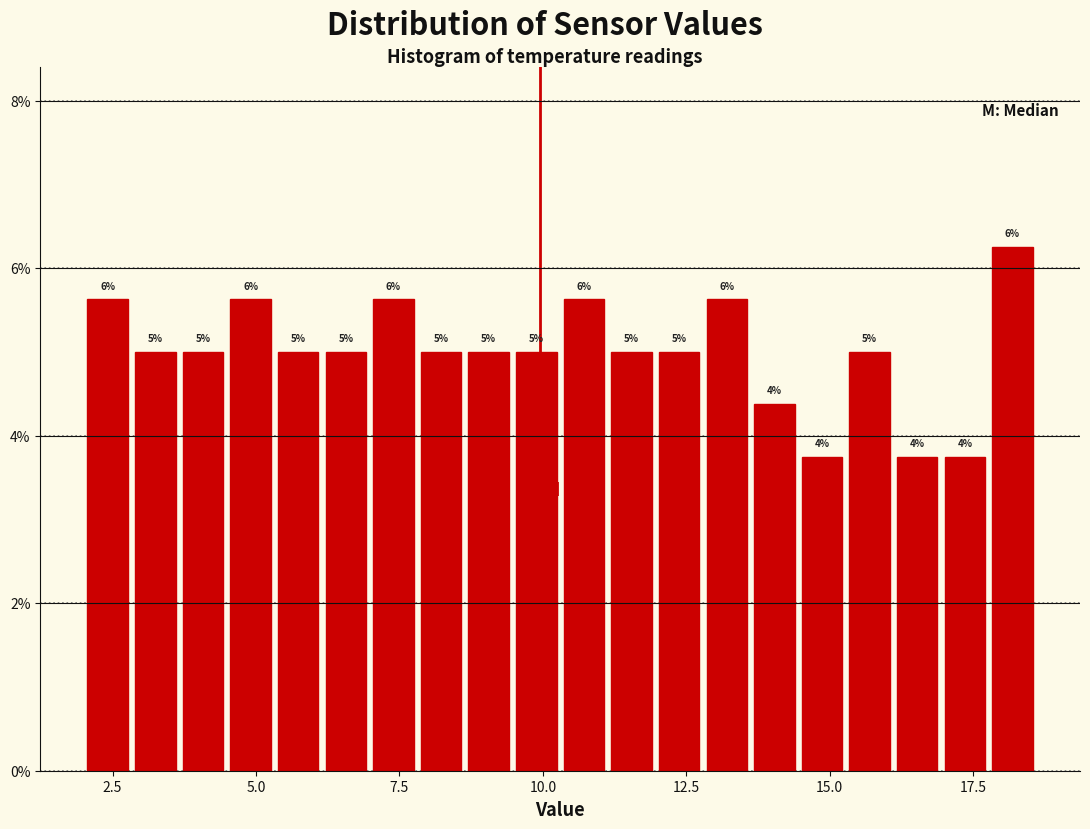

Read against the x-axis, roughly where is the centre of the tallest bar?

18.0